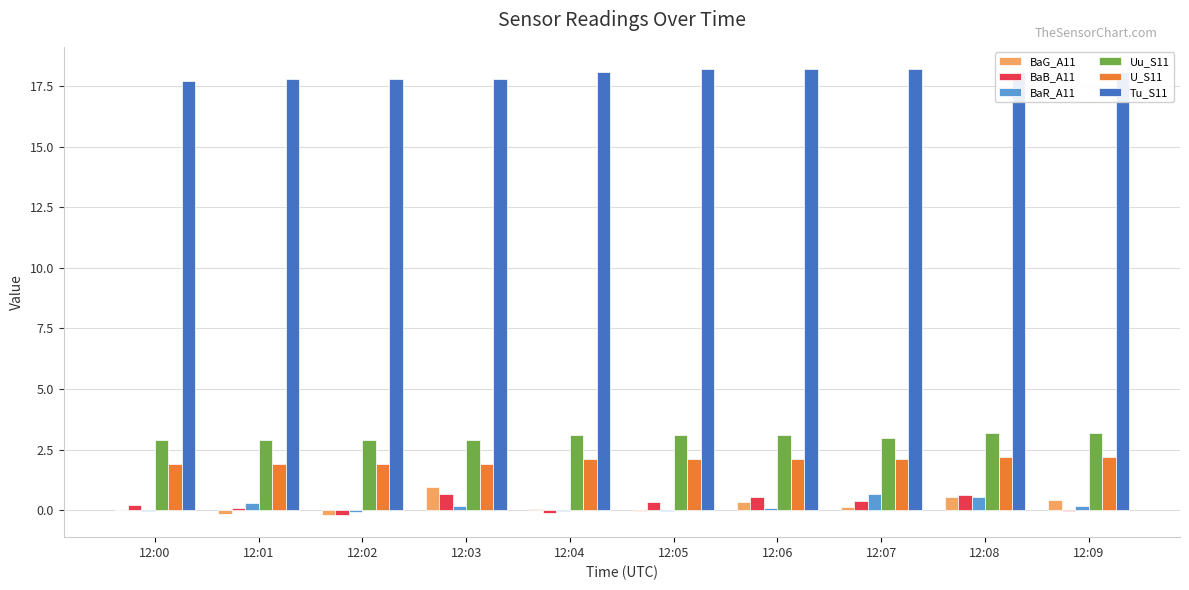

What is the sum of all Uu_S11 values?

30.3